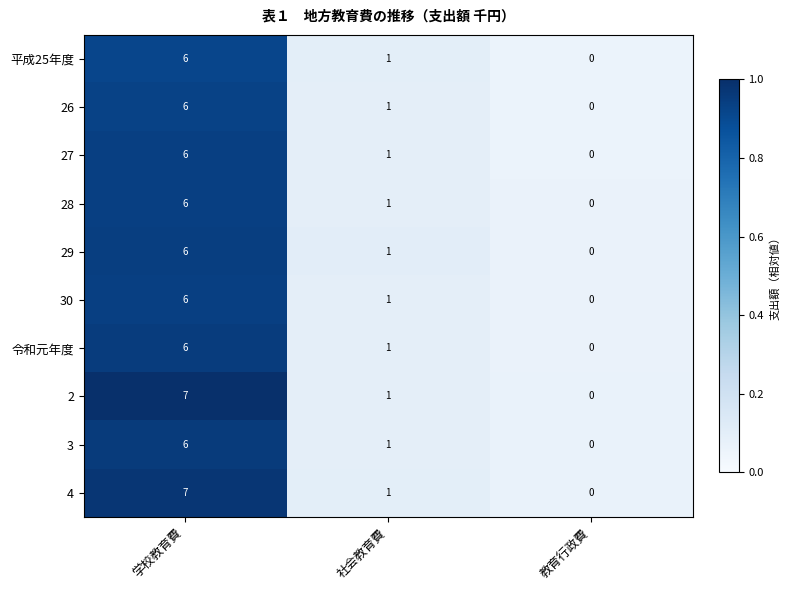

What is the sum of the 平成25年度 values at 教育行政費 and 学校教育費?

6